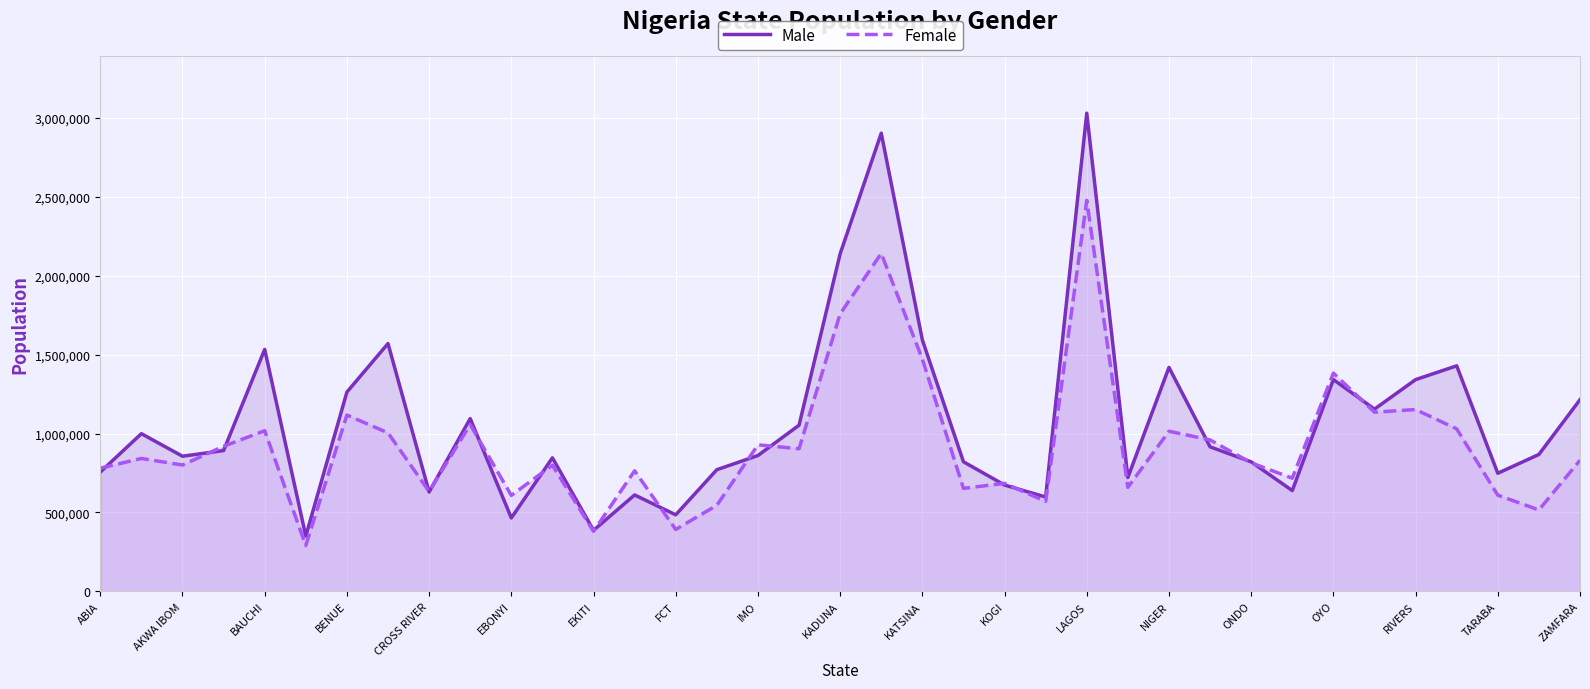

In Female, how many points are higher than both neighbors (excluding endpoints)?

13